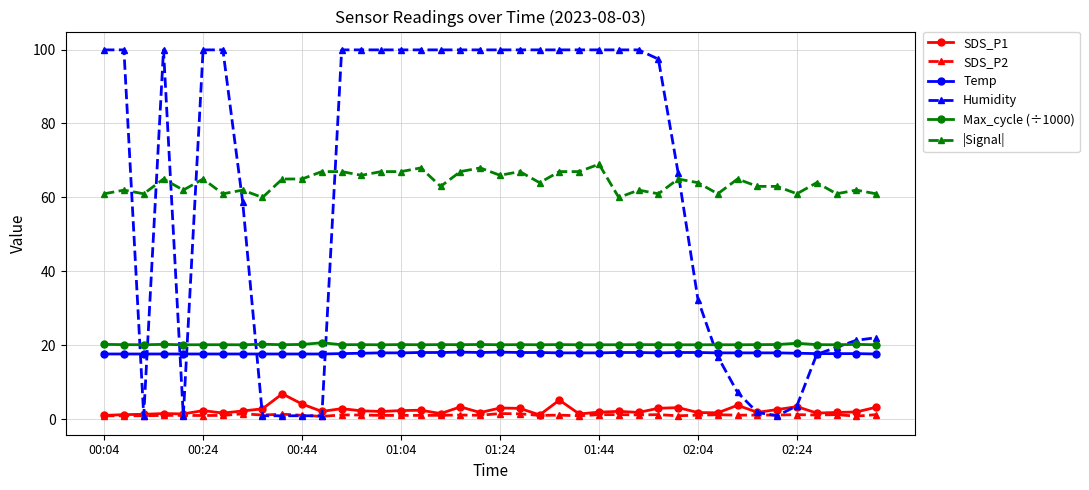

What is the value of the Humidity point at the 19th from the left?

99.9